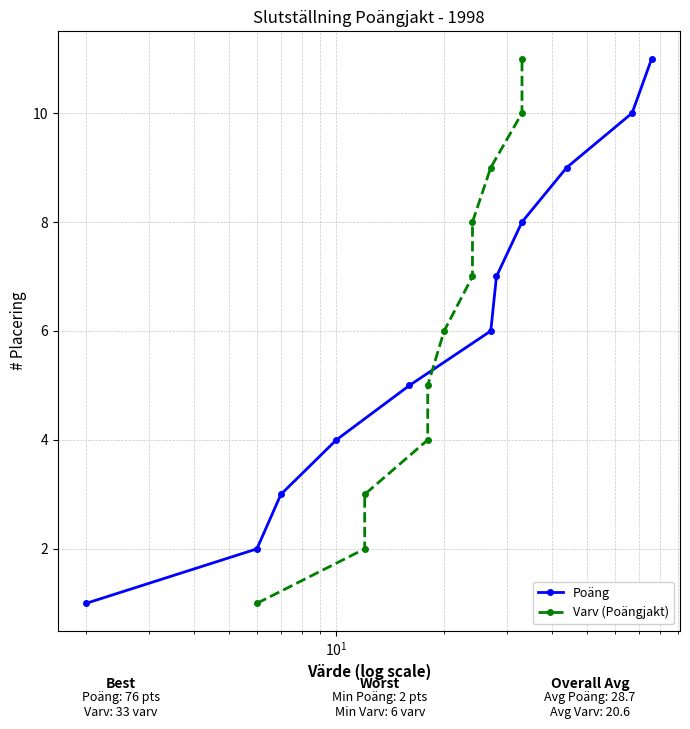

How many data points does each series have?

11